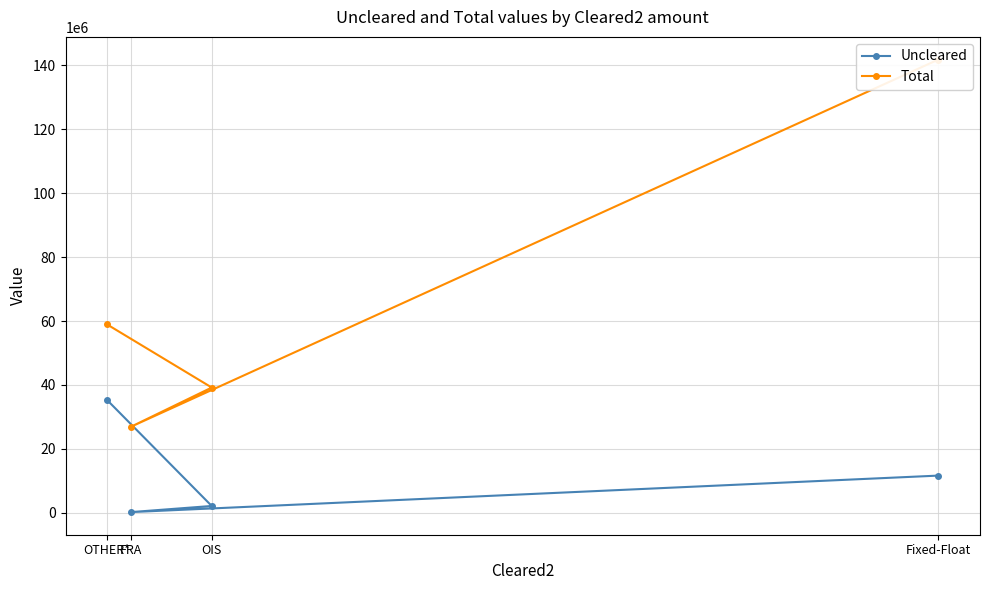

How many Total values are between 39206763 and 141756477?

3